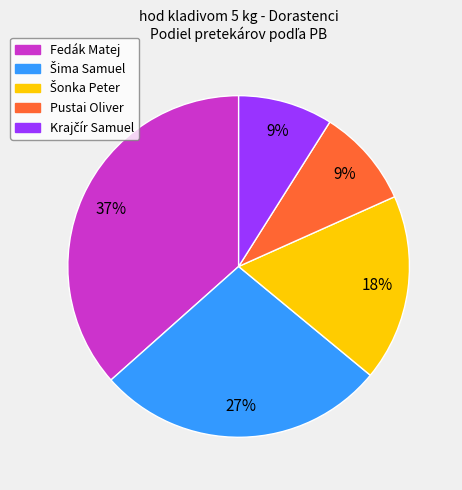

What is the largest slice in the pie chart?

Fedák Matej